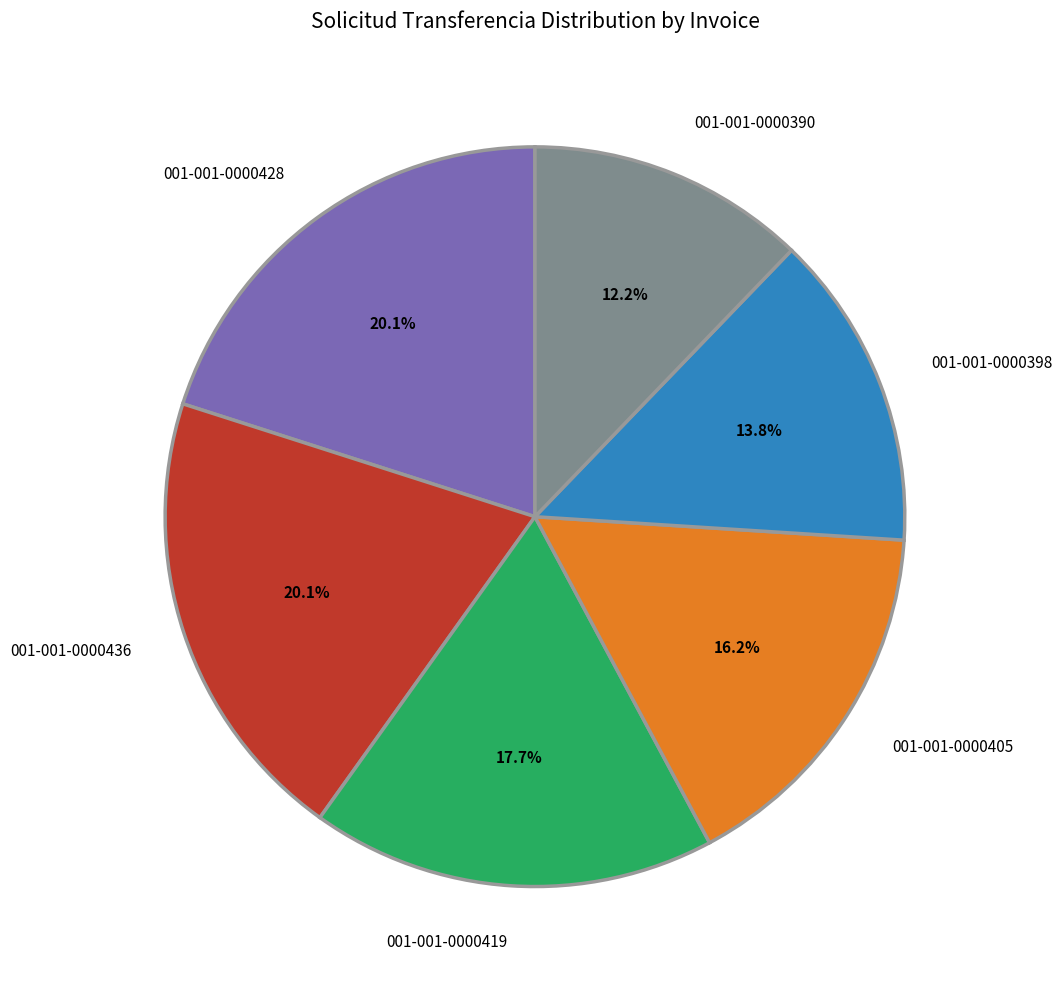

How many slices are in this pie chart?

6